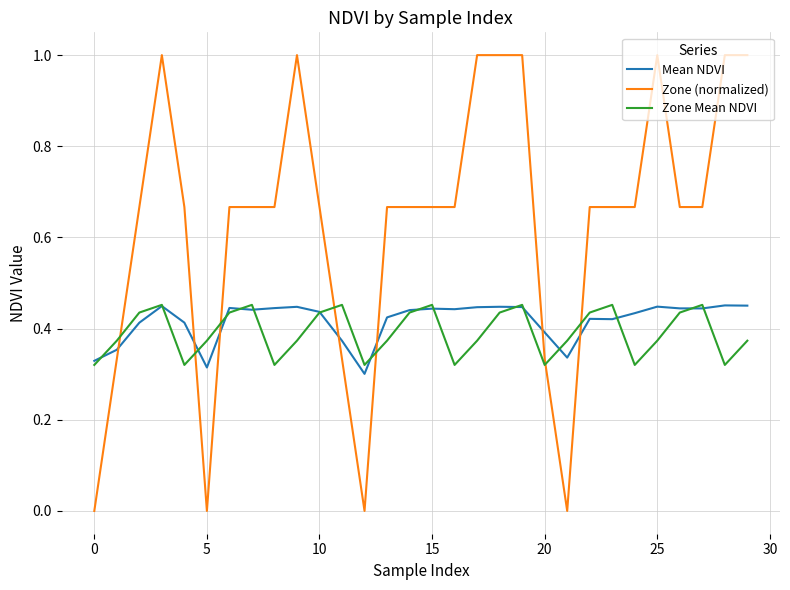

Is this an area chart (filled region under the line)?

No